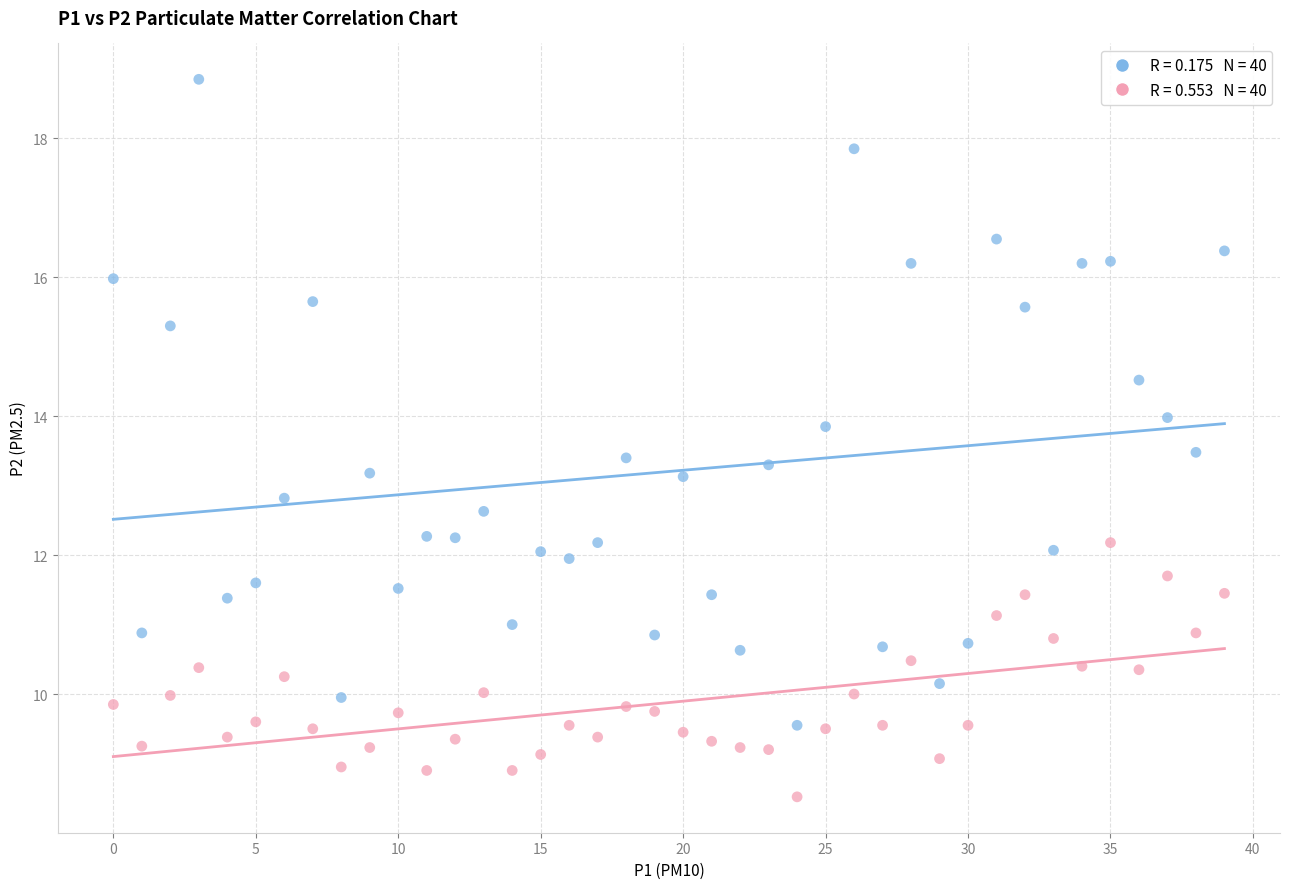

Across all data points, what is the range of Y values (max minus min)?

10.3